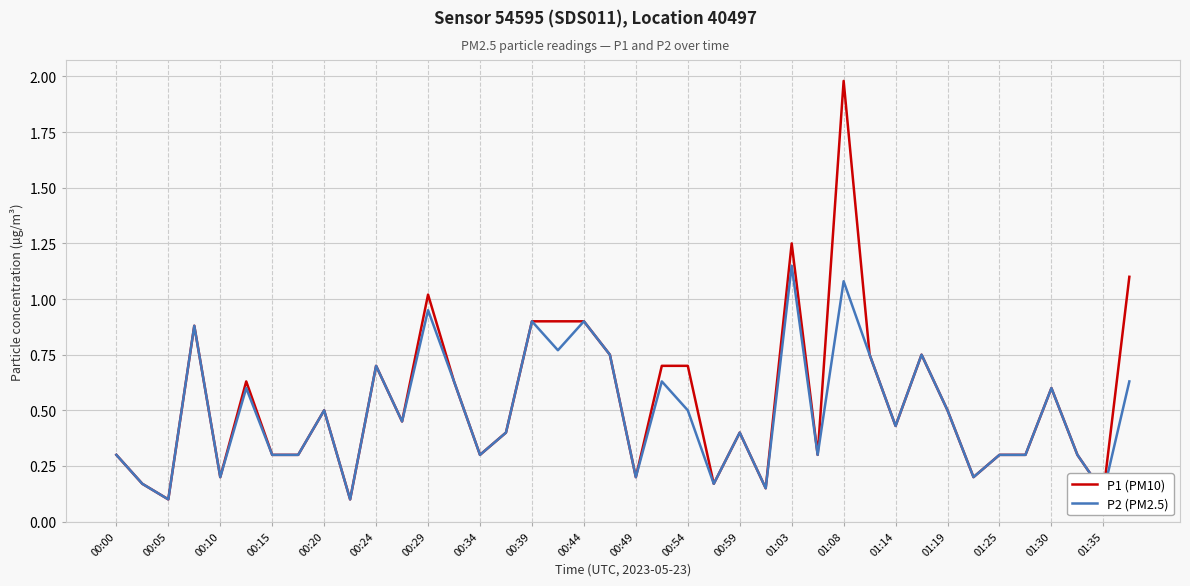

Which series has the largest range (max minus min)?

P1 (PM10)